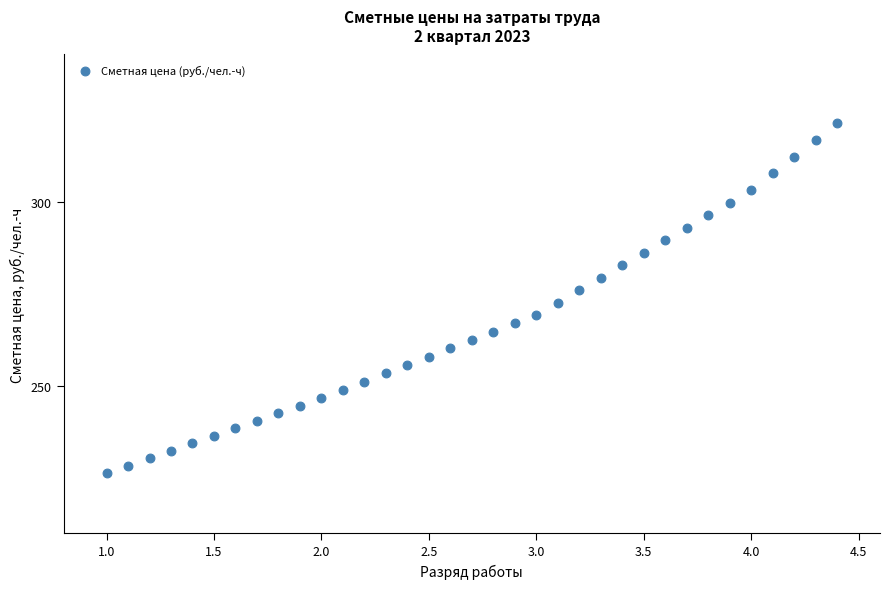

What is the range of X values (max minus min)?

3.4